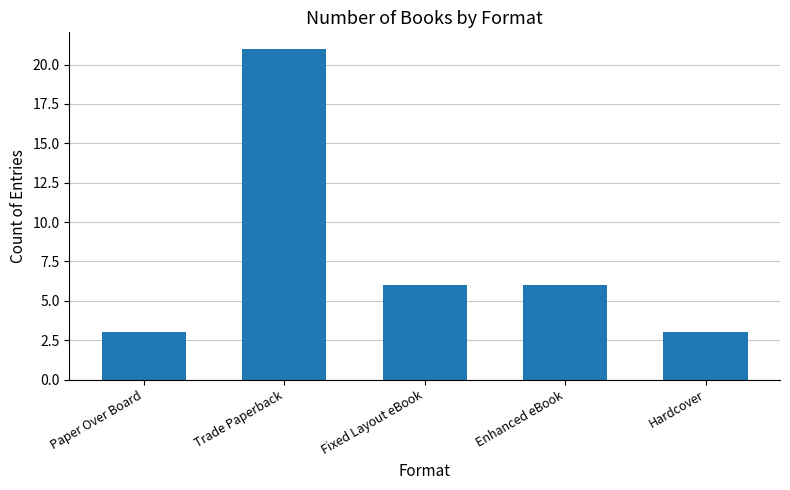

What is the sum of all values?

39